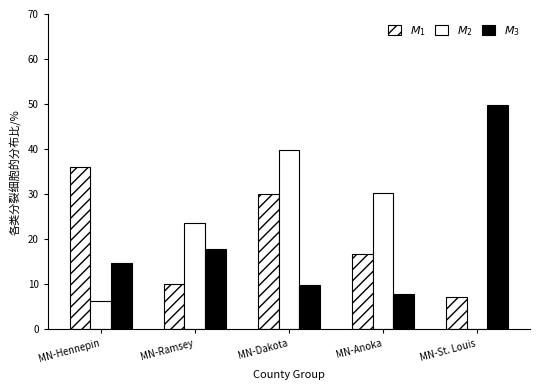

What is the label of the 3rd bar from the left?

MN-Dakota